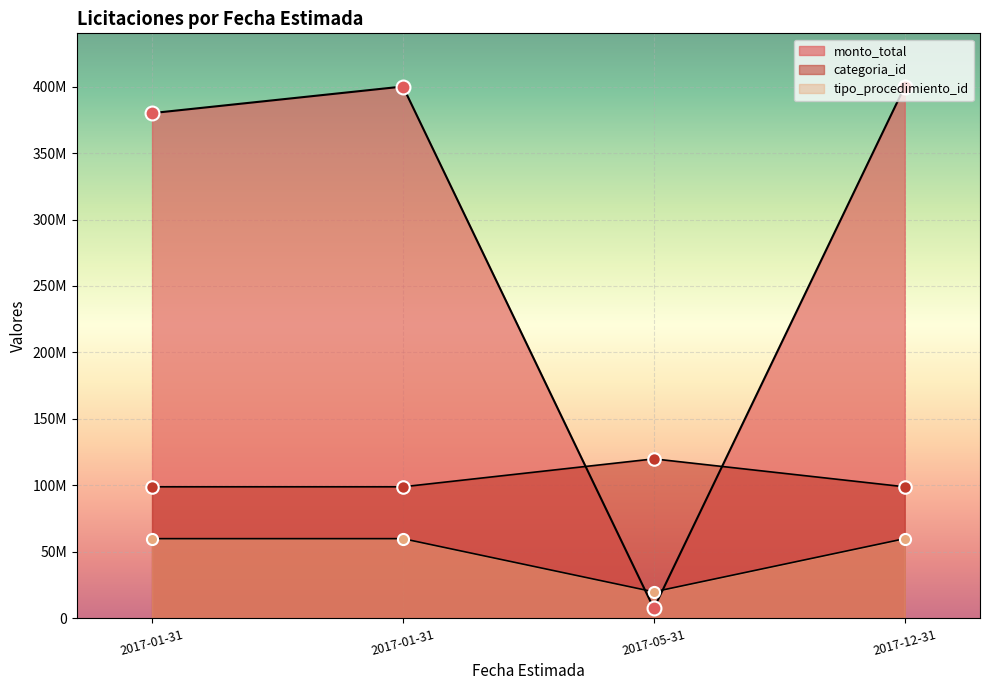

Which has a higher value, 2017-01-31 or 2017-12-31?

2017-12-31